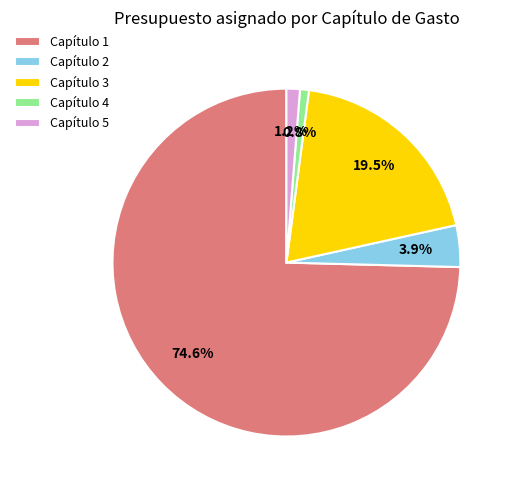

To the nearest percent, what percentage of the pie is Capítulo 1?

75%